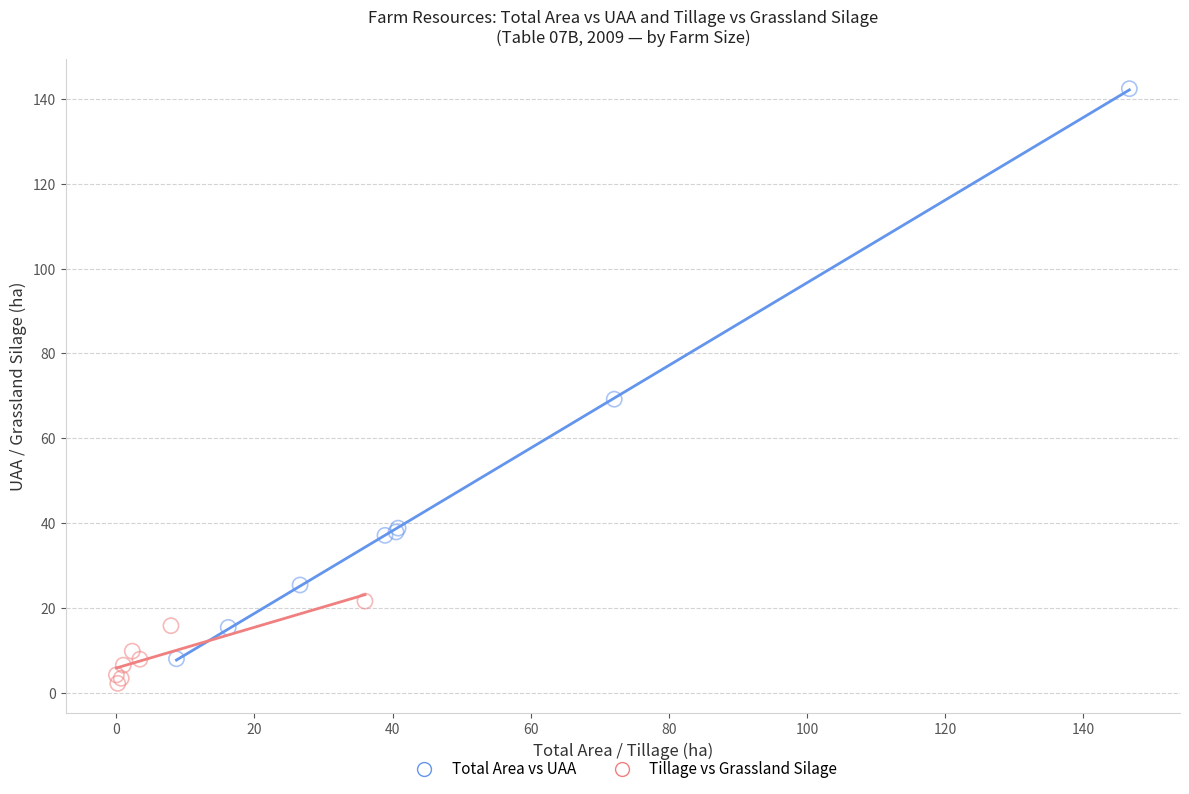

What are all the series names shown in the legend?

Total Area vs UAA, Tillage vs Grassland Silage